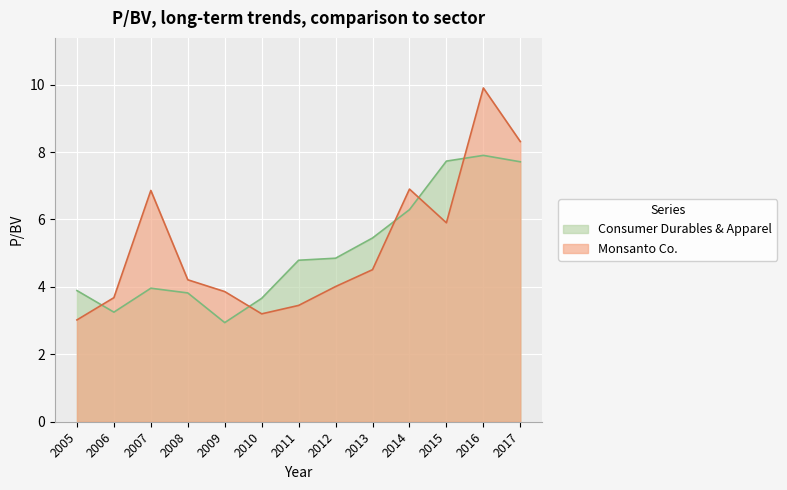

Rank the series by their maximum value, from highest to lowest.

Monsanto Co., Consumer Durables & Apparel